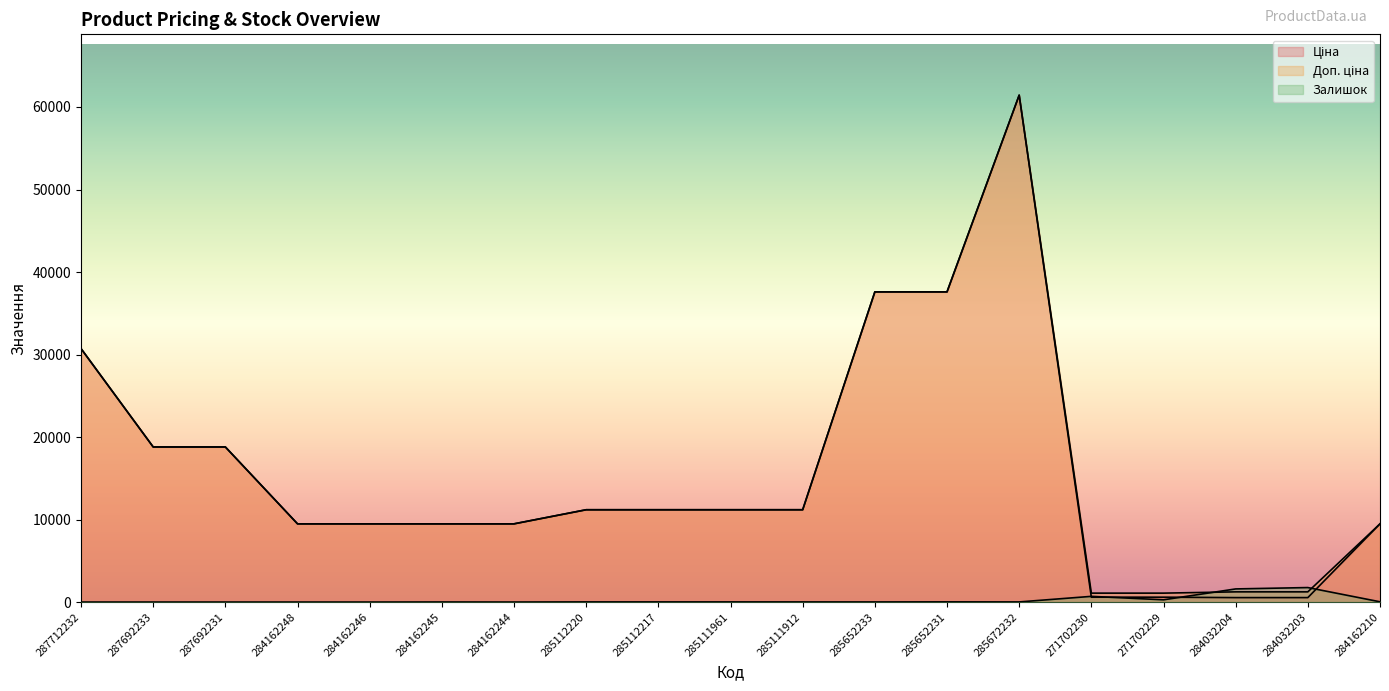

Rank the series at 285112220 from lowest to highest value.

Залишок, Ціна, Доп. ціна